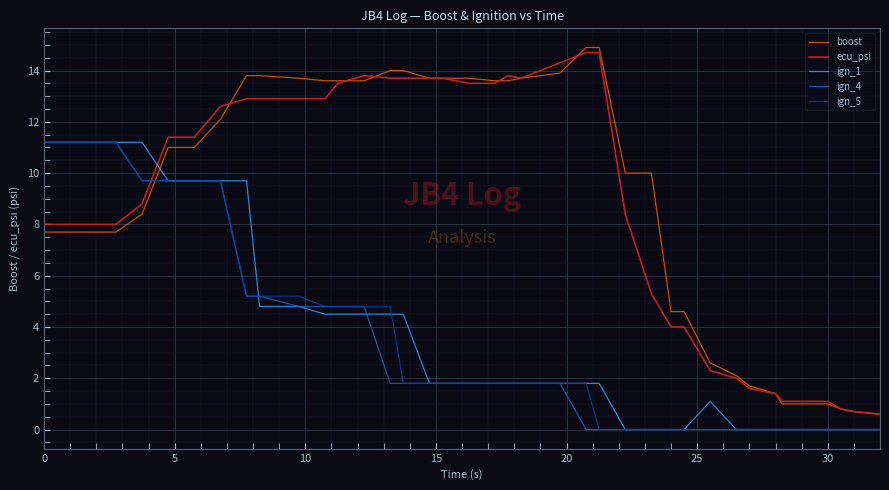

How many intersections are there between ign_5 and ecu_psi?

1